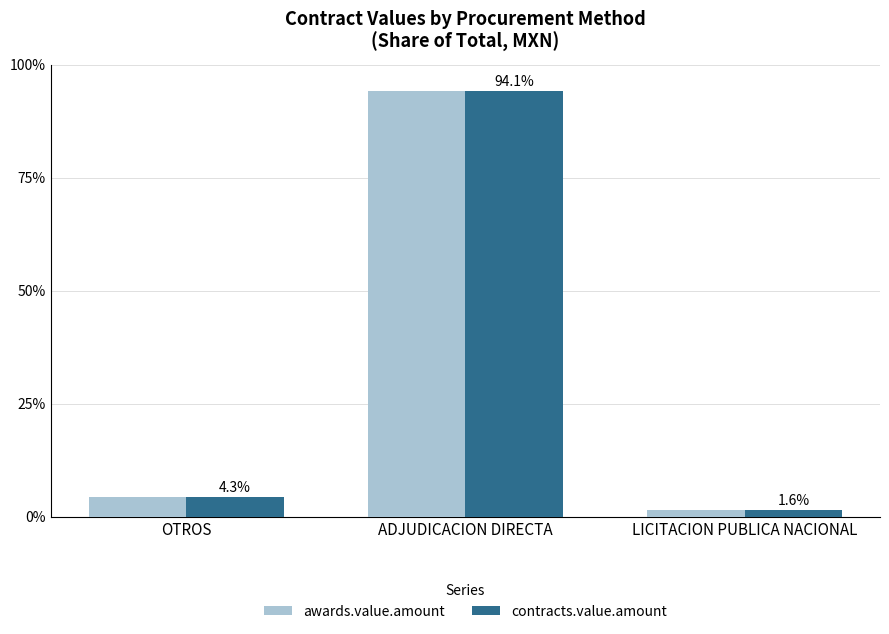

At which label does awards.value.amount reach its peak?

ADJUDICACION DIRECTA